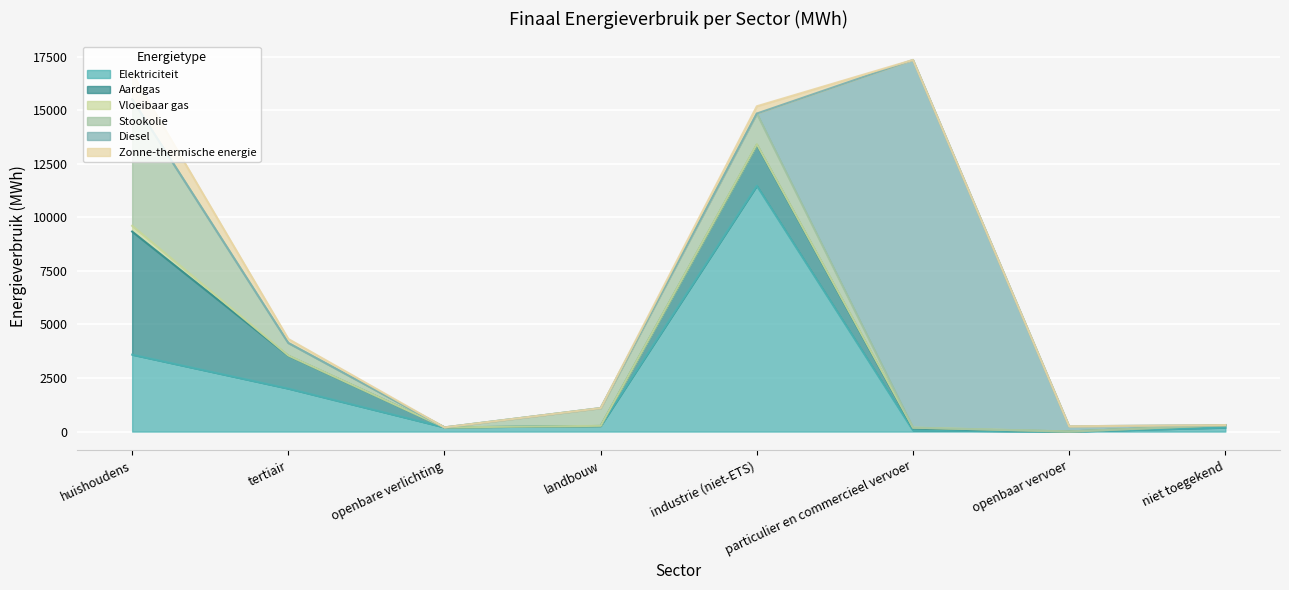

Which series has the widest spread of values?

Diesel